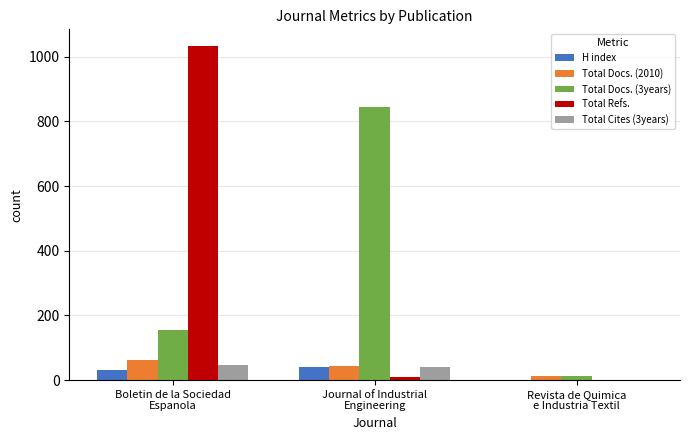

What is the greatest value displayed?

1033